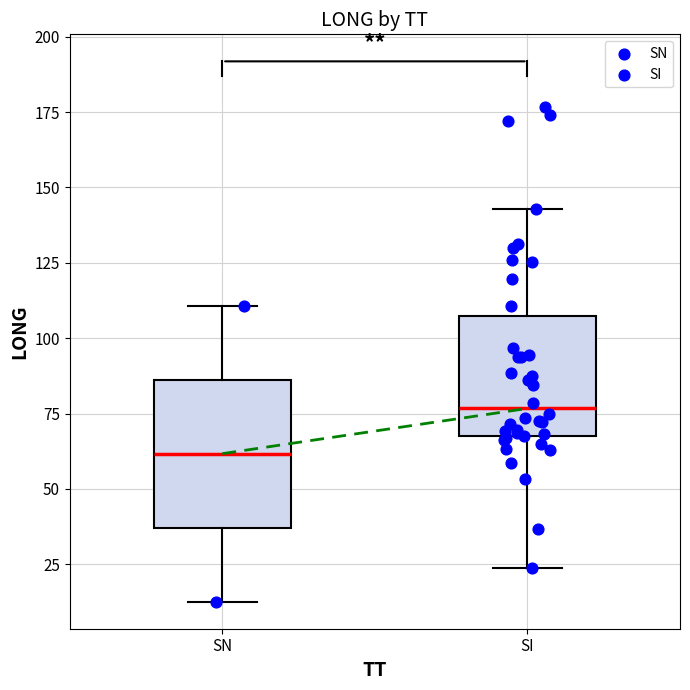

Which box's median line is the lowest?

SN